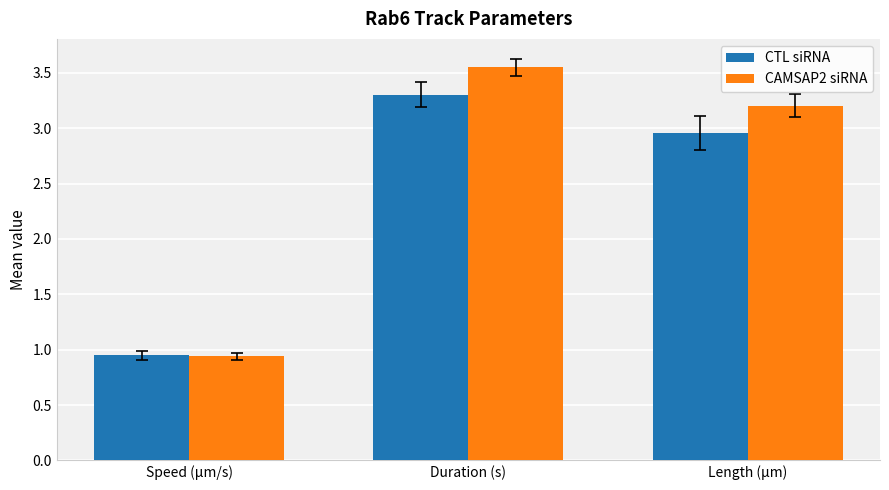

What is the value of the CAMSAP2 siRNA bar at the 3rd from the left?

3.2